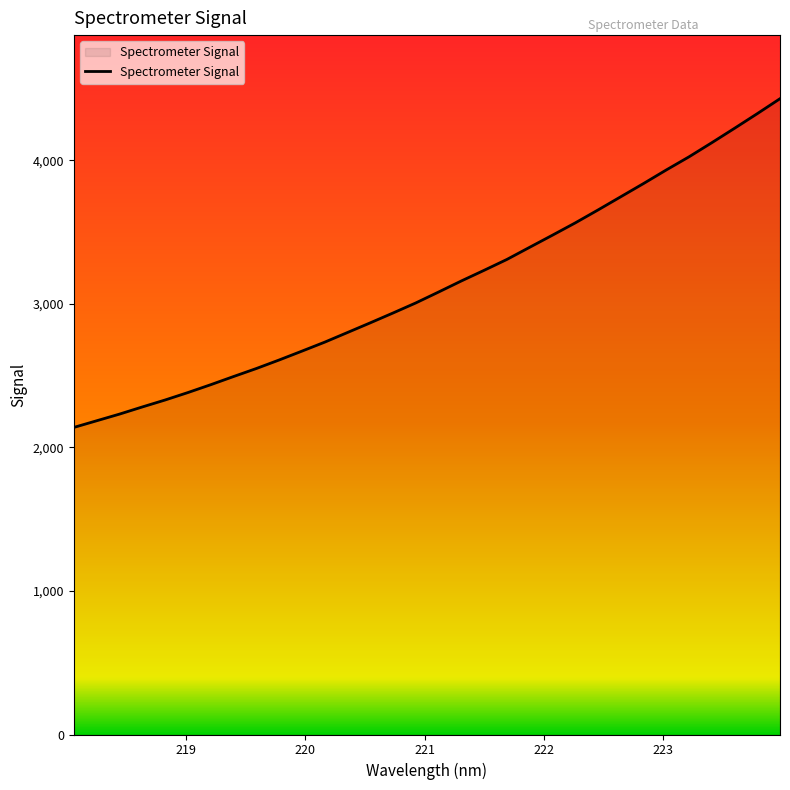

What is the minimum value shown in the chart?

2139.4